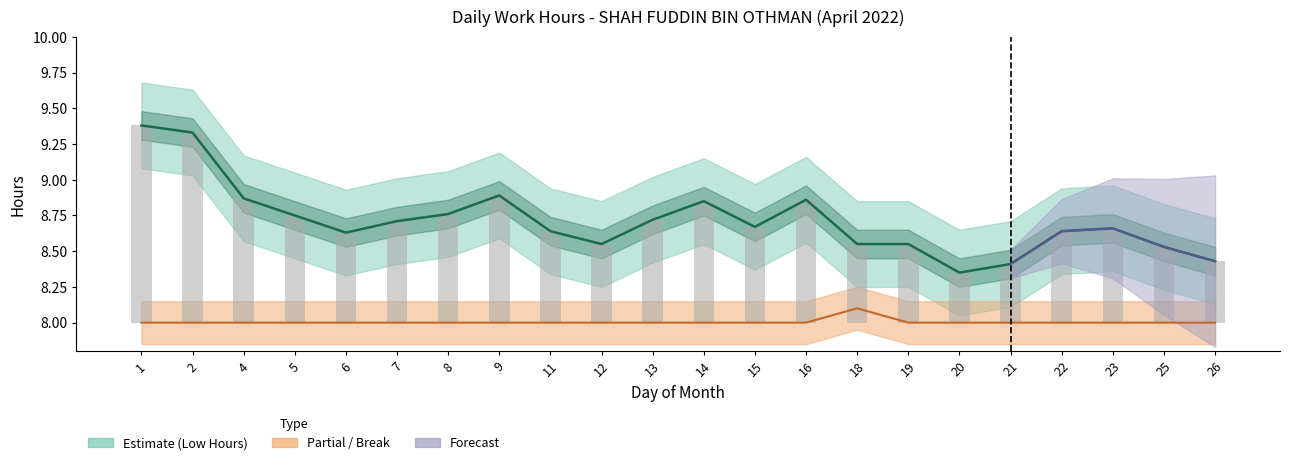

Rank the categories by Break Total value from highest to lowest.

18, 1, 2, 4, 5, 6, 7, 8, 9, 11, 12, 13, 14, 15, 16, 19, 20, 21, 22, 23, 25, 26